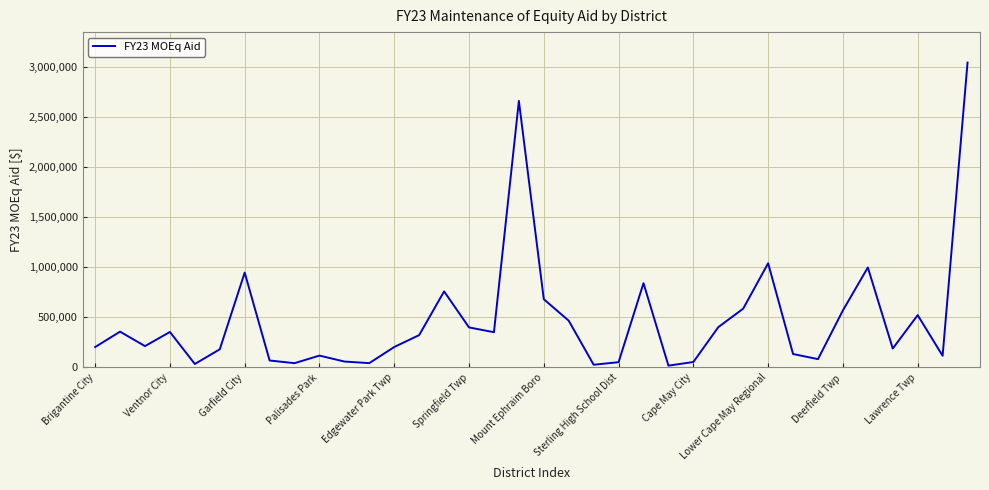

What is the difference between the second highest and minimum values?

2638700